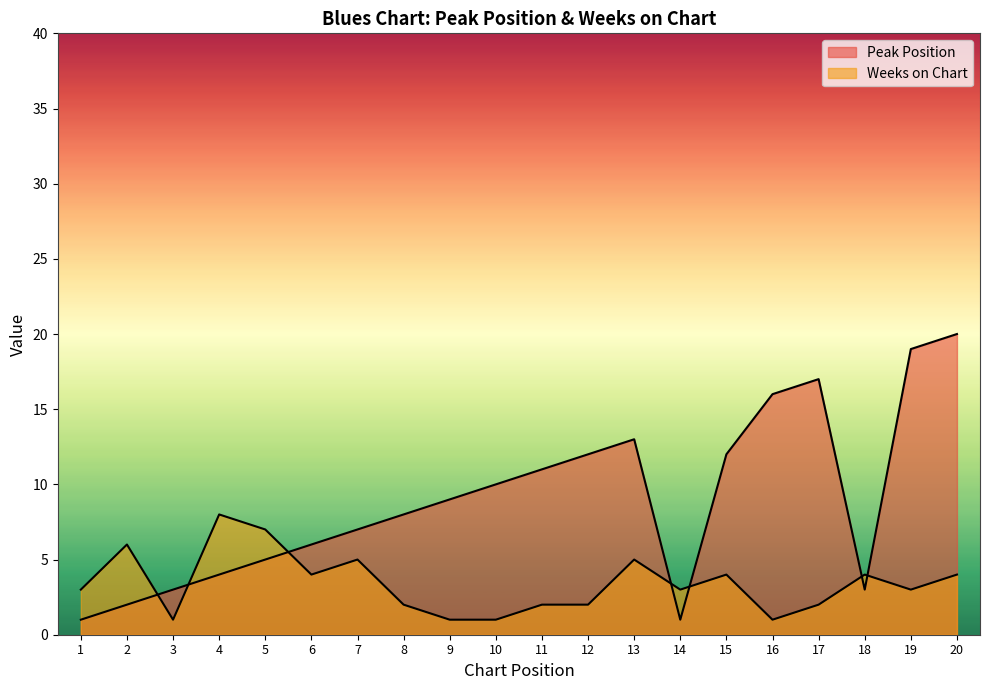

After their last crossing, which series has the higher values: Weeks on Chart or Peak Position?

Peak Position